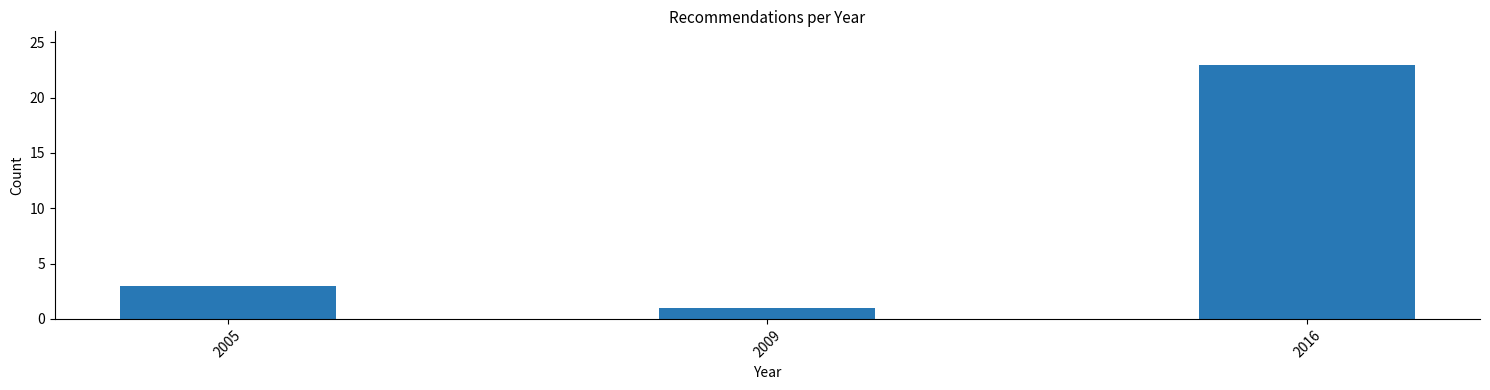

Reading left to right, transcribe all the data shown in this chart.

2005=3	2009=1	2016=23